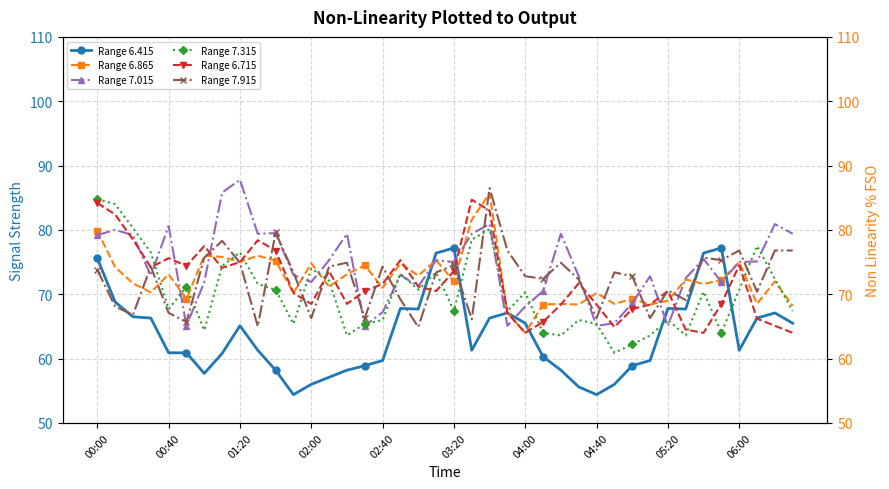

Where do Range 6.415 and Range 6.715 first cross each other?

18 and 19